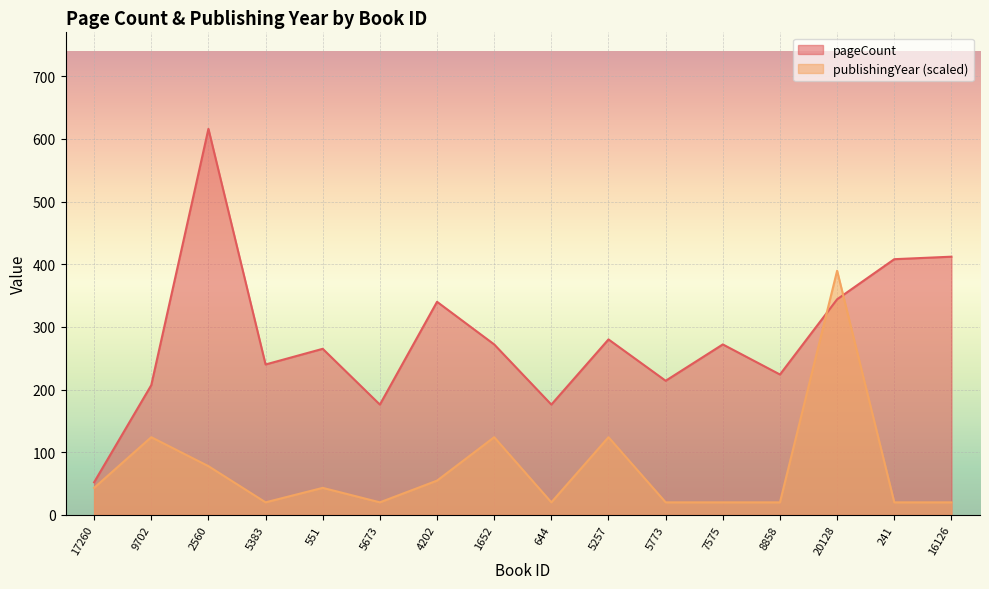

True or false: publishingYear has a value of 20.0 at 16126.

True